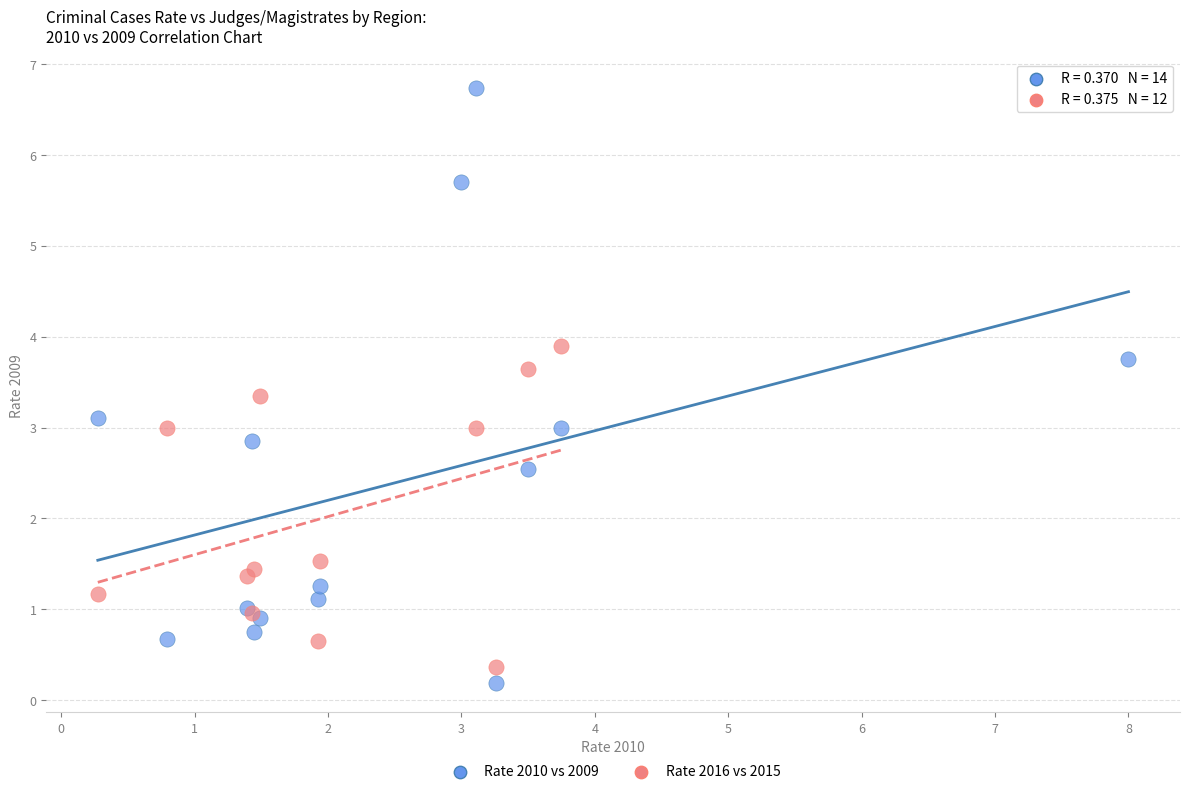

Which series has the largest Y range (max minus min)?

Rate 2010 vs 2009